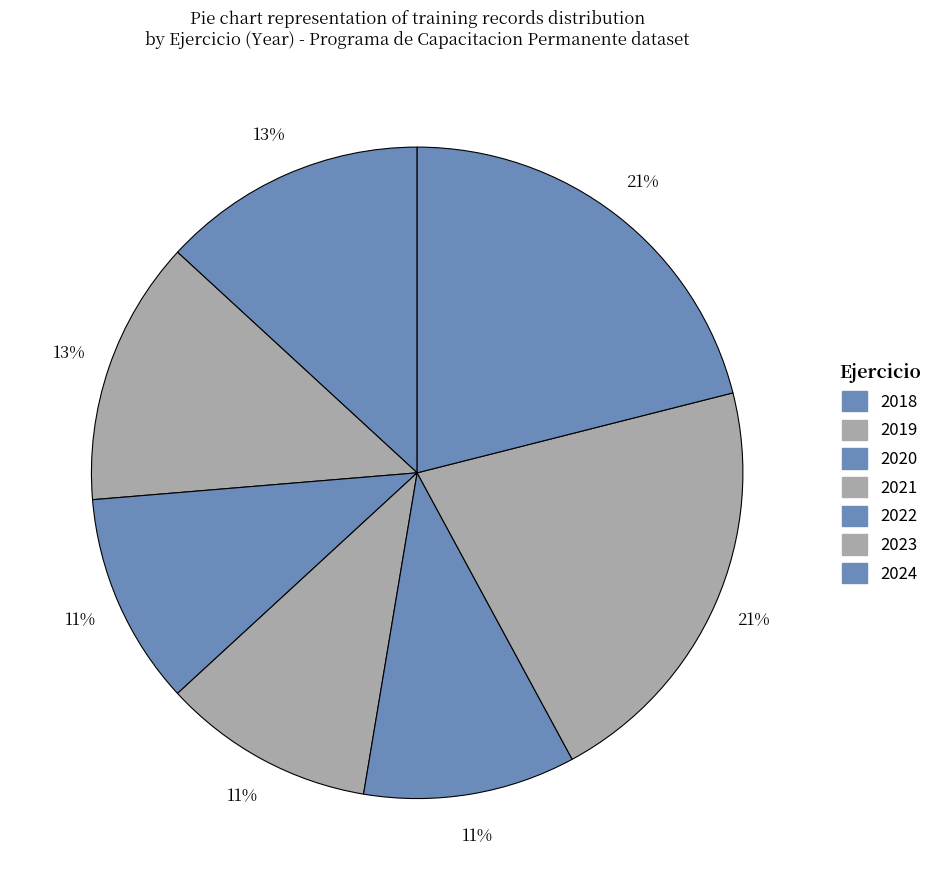

How many segments does this pie chart have?

7